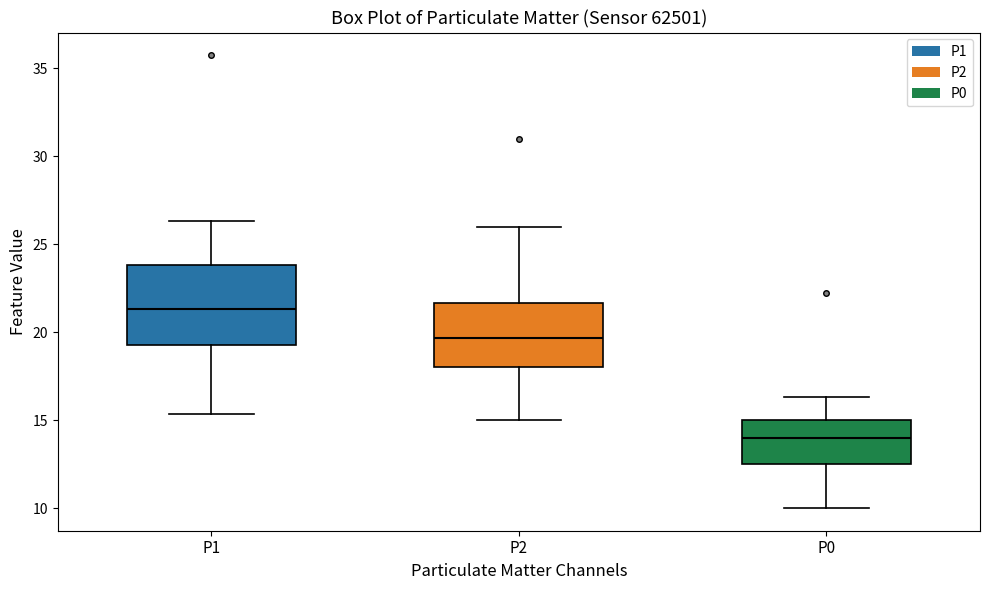

Which box has the lowest median line?

P0